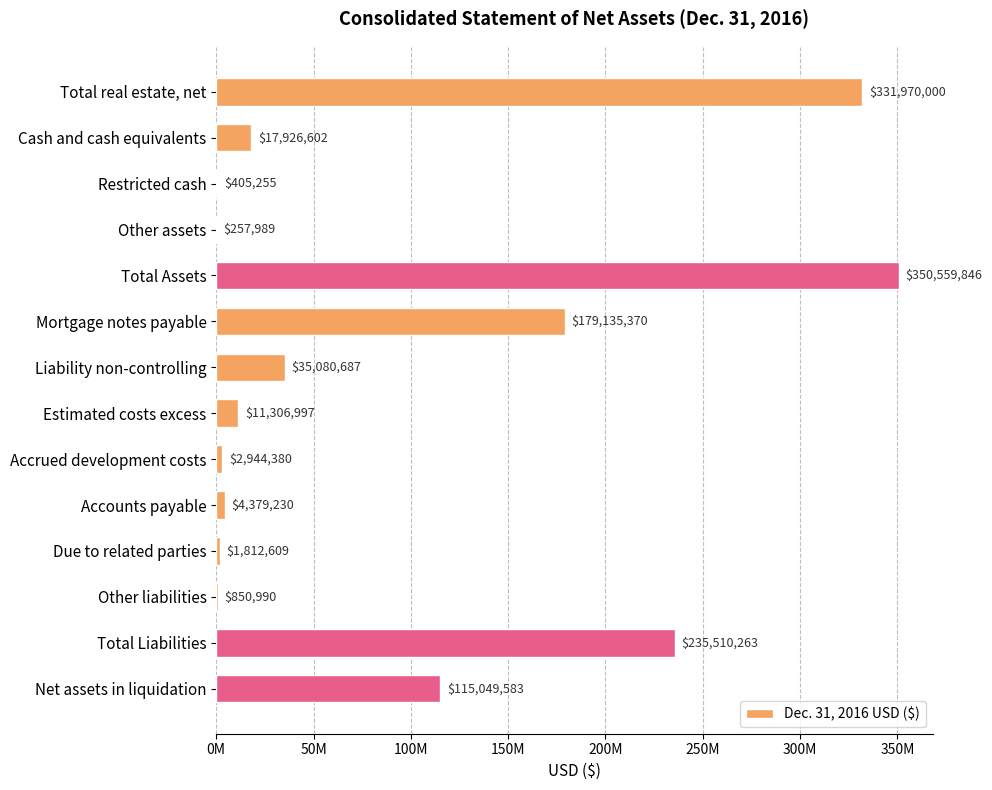

Are the bars horizontal?

Yes